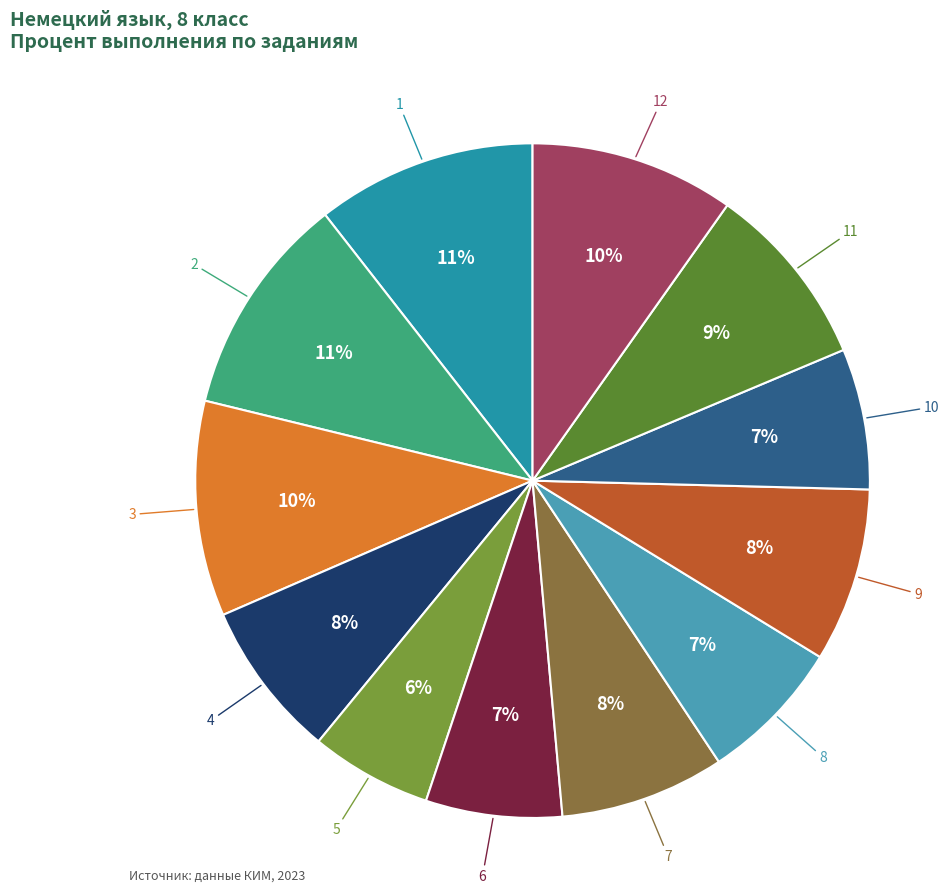

Do 5 and 7 together represent more than half of the pie?

No